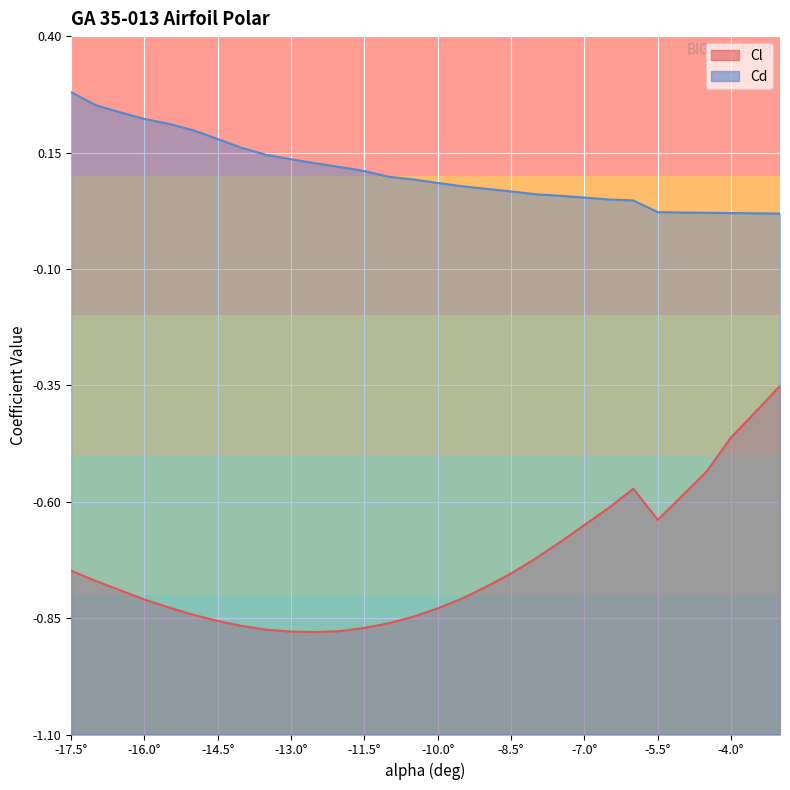

Does the chart display data point markers on the line(s)?

No